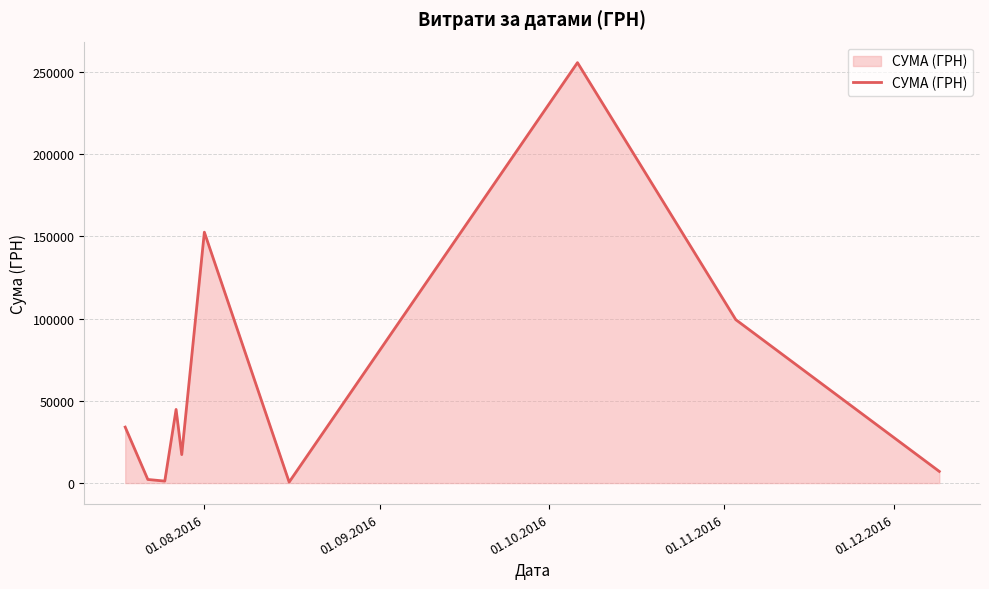

What is the maximum value shown in the chart?

255550.2